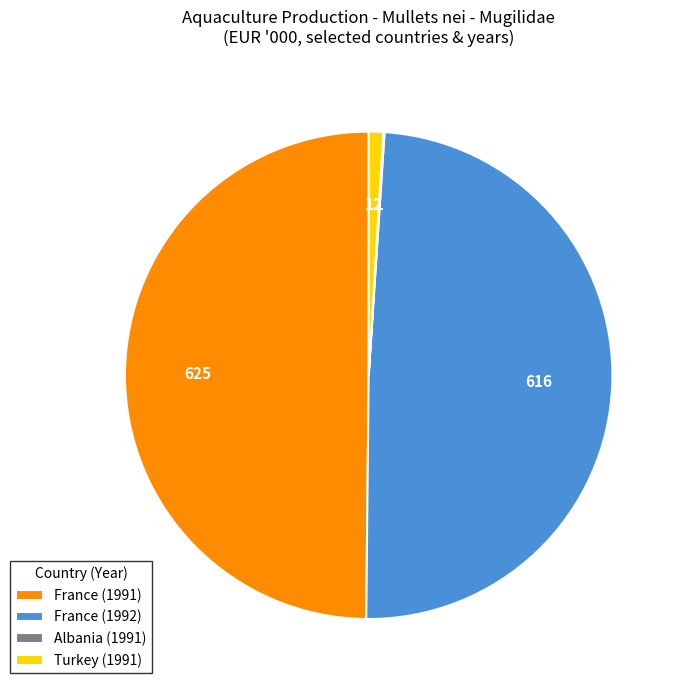

Is it true that France (1991) is 50% of the pie?

True